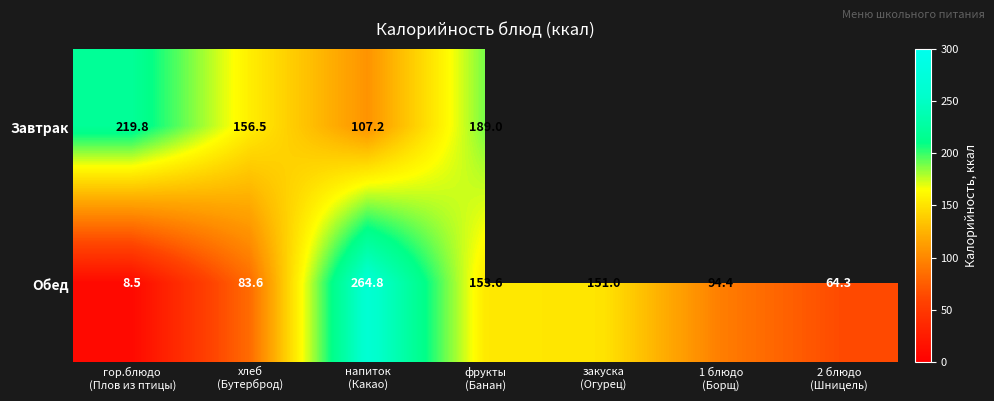

What is the difference between the highest and lowest values at хлеб
(Бутерброд)?

72.9